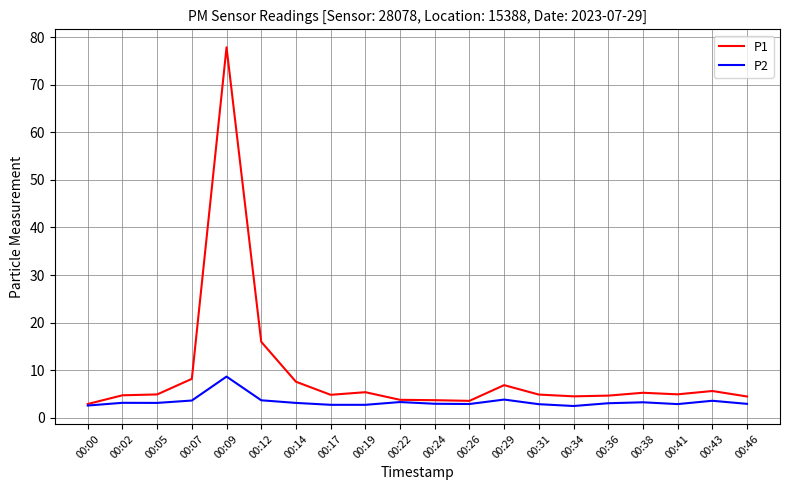

What is the lowest value of the P2 series?

2.5